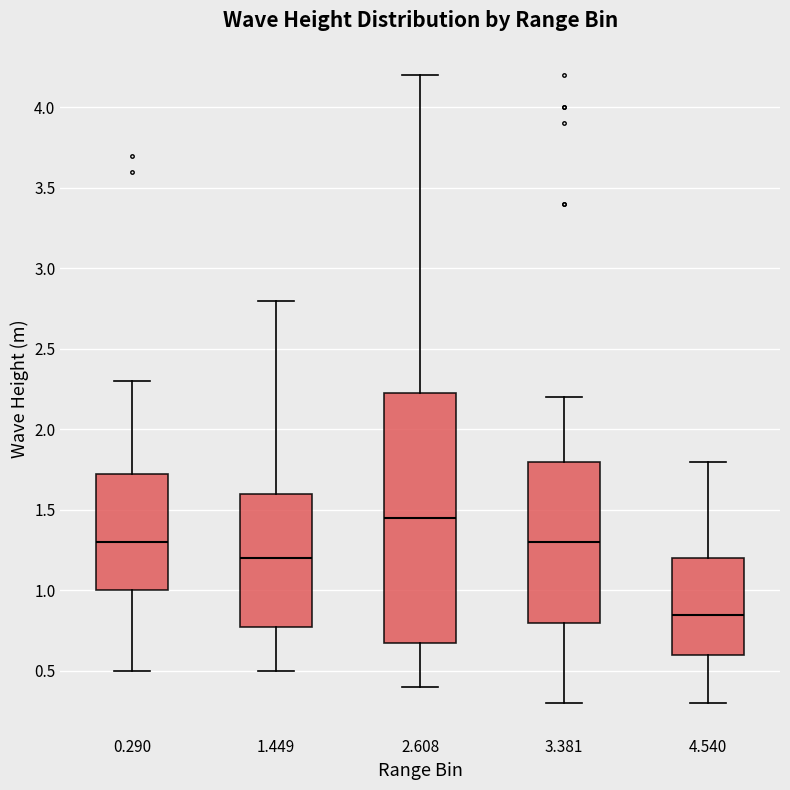

Where is the upper edge of the box at x = 3.381 on the y-axis? The values are not printed on the chart, so give them approximately, as read against the axis.

1.80